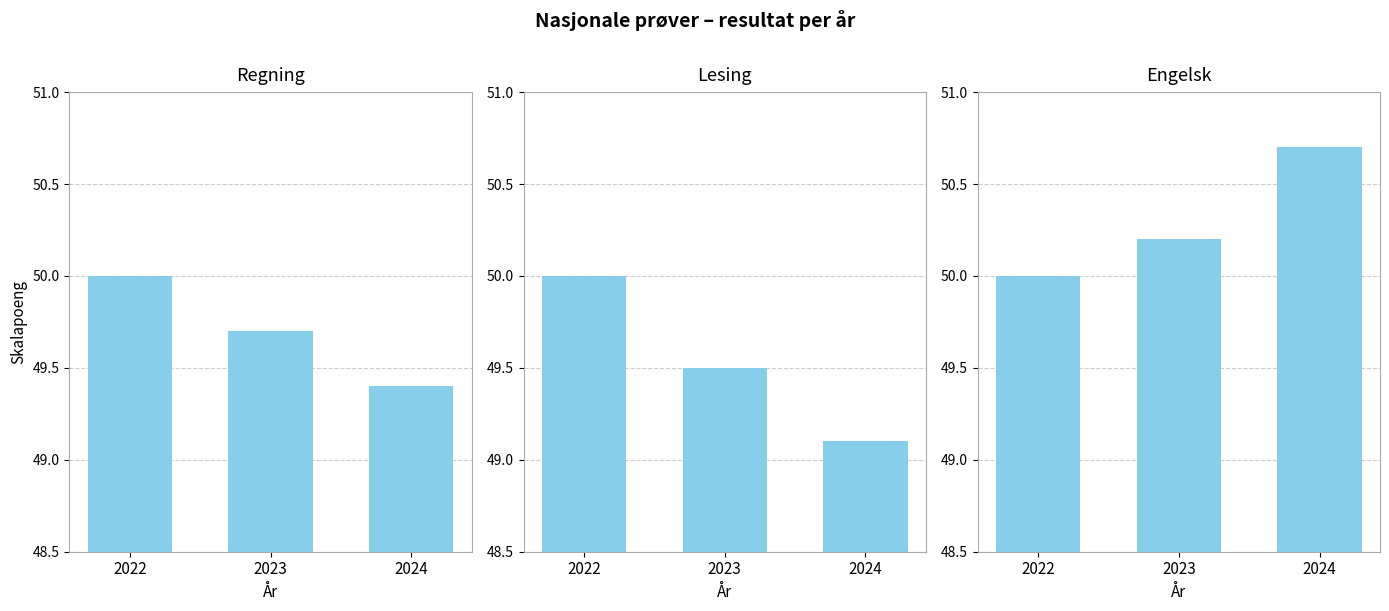

Which series changed the most between 2022 and 2023?

Lesing